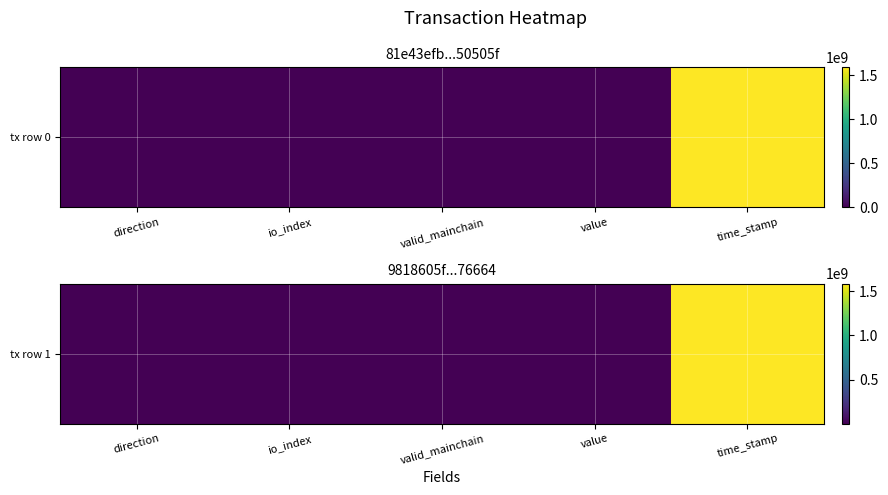

What is the average value?

317692160.0